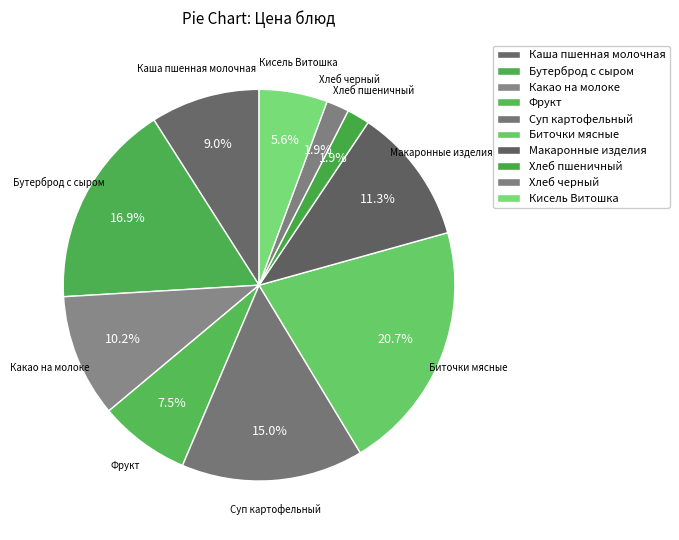

How many segments does this pie chart have?

10